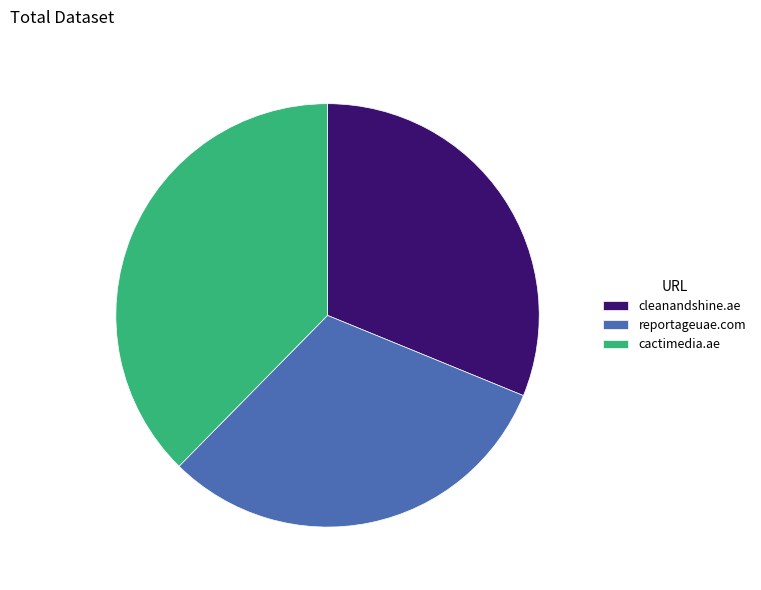

Combined, do reportageuae.com and cactimedia.ae account for over 50%?

Yes